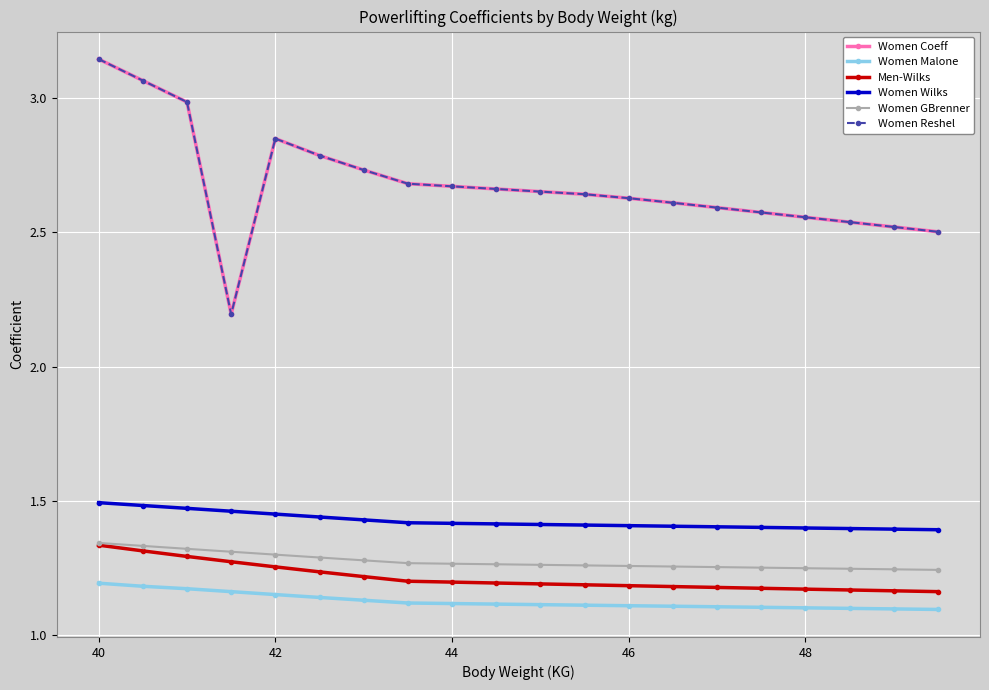

Is this an area chart (filled region under the line)?

No